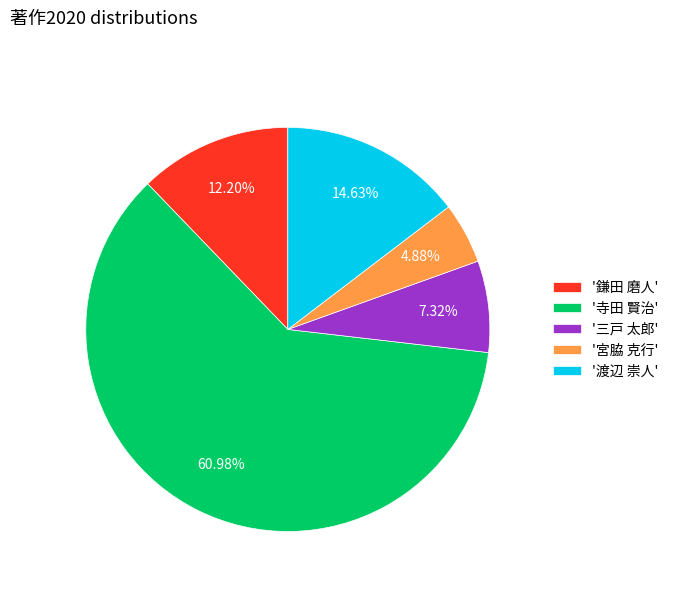

What is the ratio of the value at '鎌田 磨人' to the value at '三戸 太郎'?

1.7